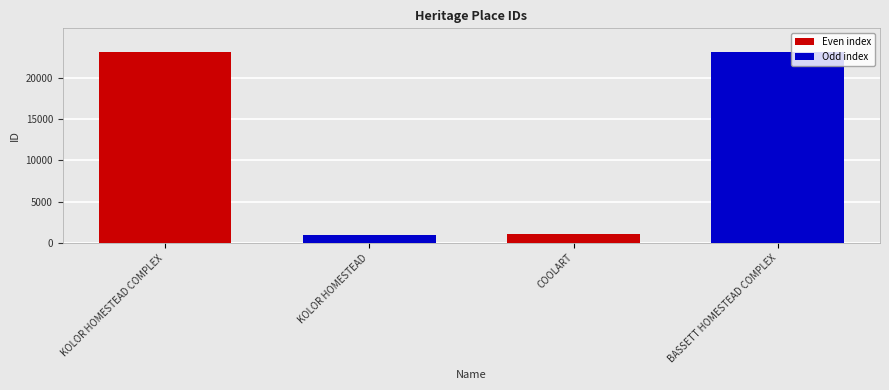

What is the difference between the values at KOLOR HOMESTEAD COMPLEX and COOLART?

22094